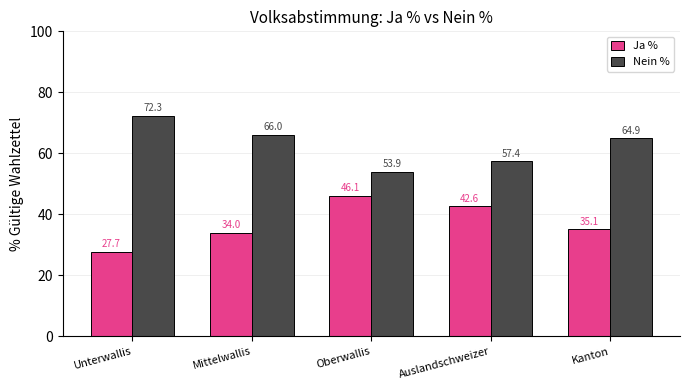

What is the sum of the Ja % values at Kanton and Mittelwallis?

69.1